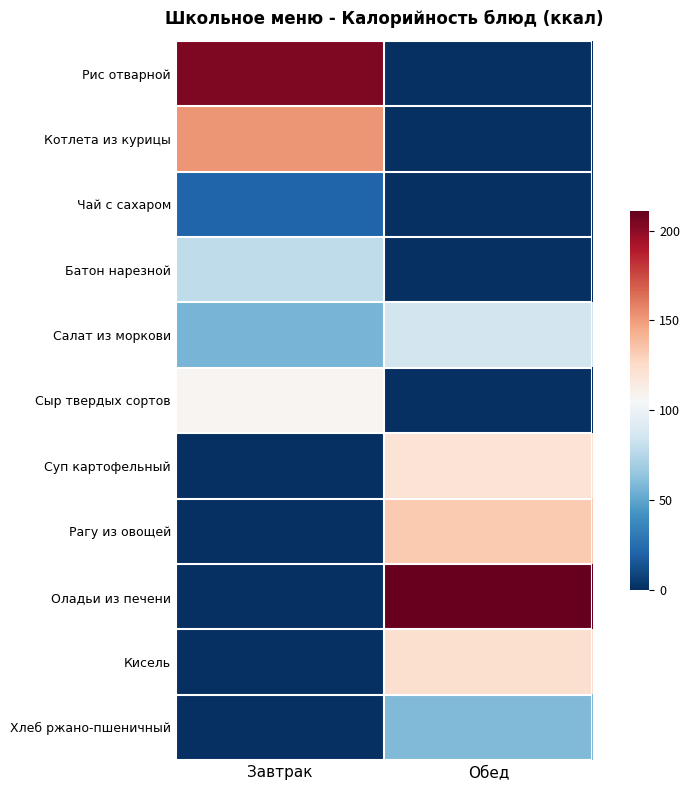

At which category is the sum across all series the highest?

Обед